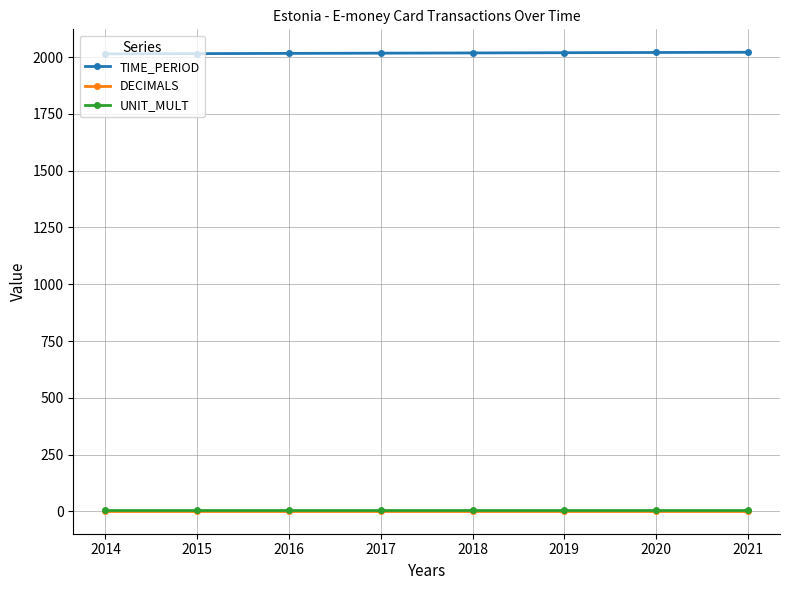

What is the spread (max minus min) of values at 2015?

2012